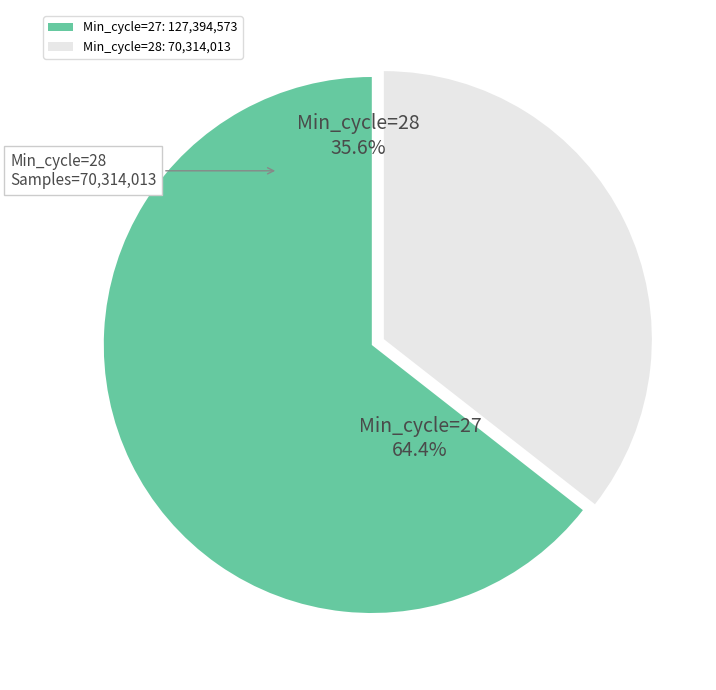

Which slice represents more than half of the pie?

Min_cycle=27